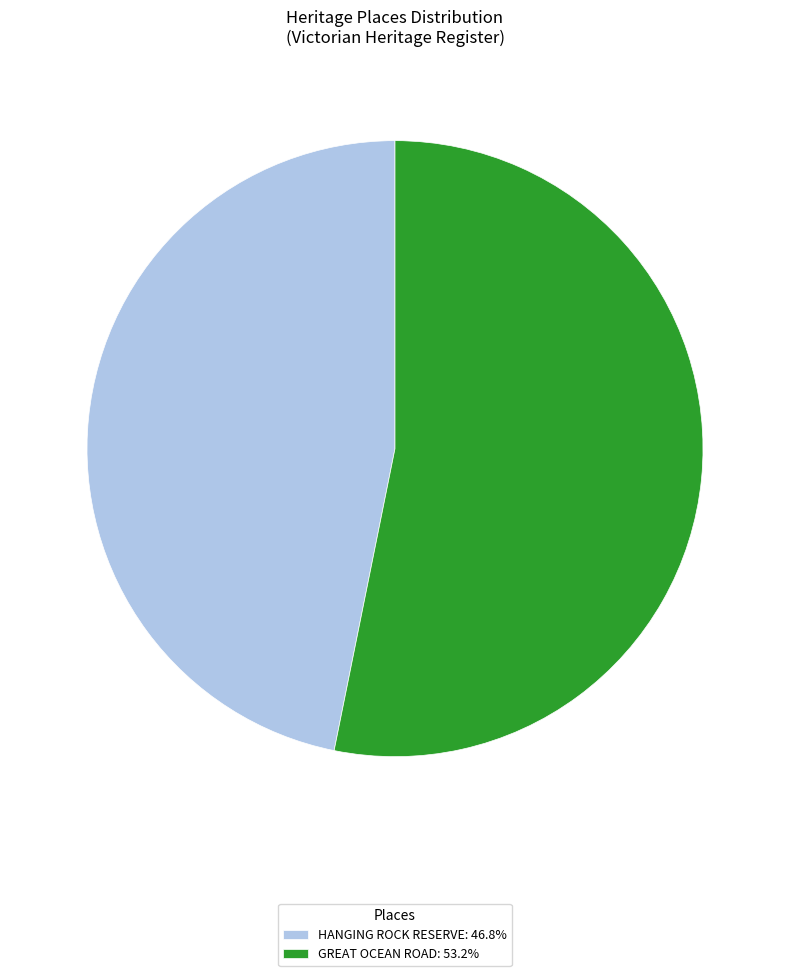

Which category has the smallest portion of the pie?

HANGING ROCK RESERVE